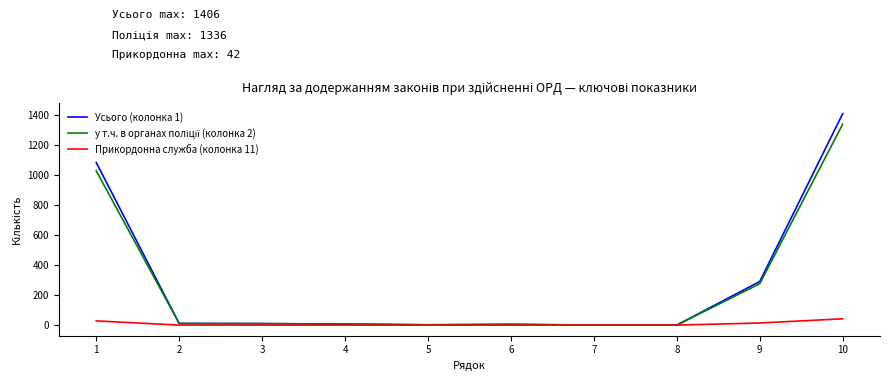

What is the difference between the maximum and minimum values in the Прикордонна служба (колонка 11) series?

42